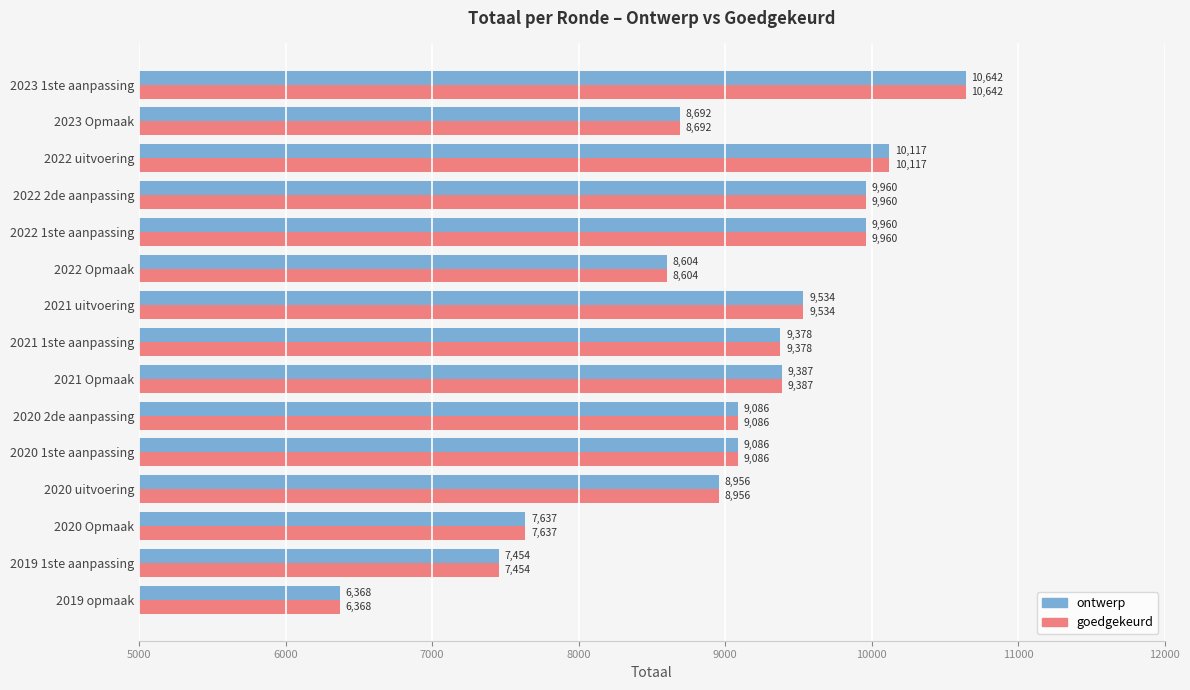

At which category does the chart reach its peak across all series?

2023 1ste aanpassing